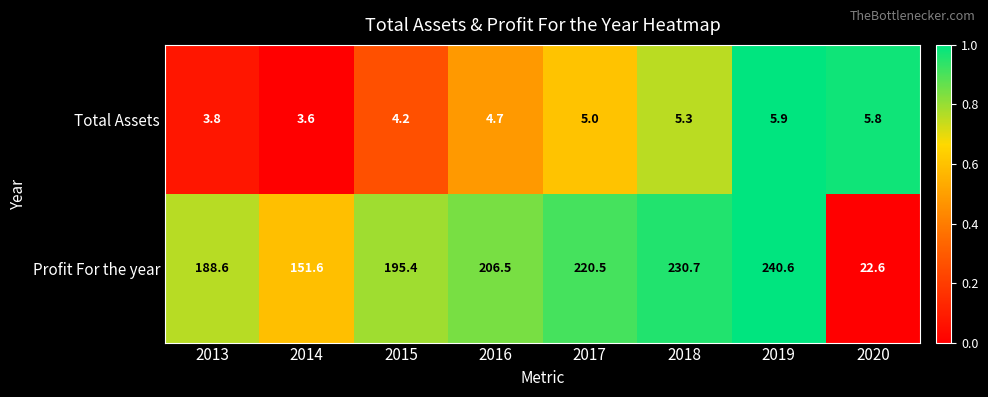

Is it true that Total Assets equals 5.0 at 2017?

True